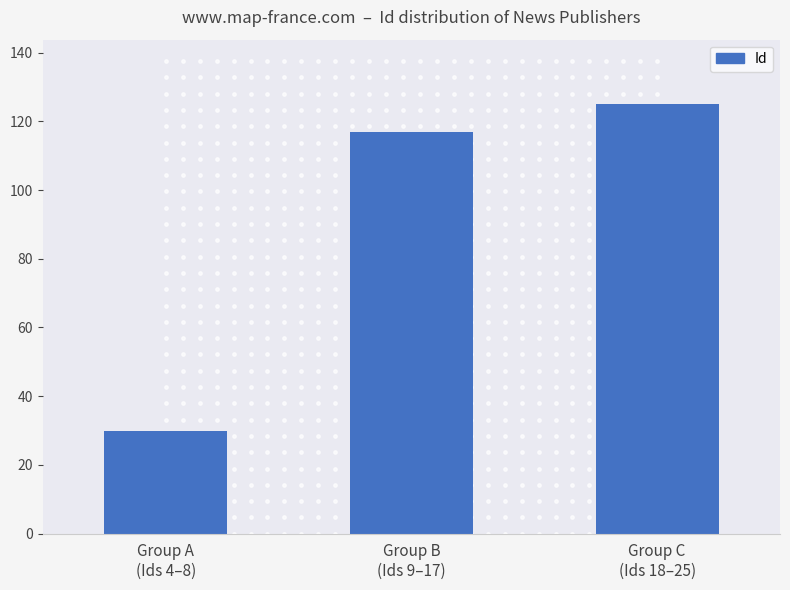

Which has a higher value, Group B
(Ids 9–17) or Group C
(Ids 18–25)?

Group C
(Ids 18–25)